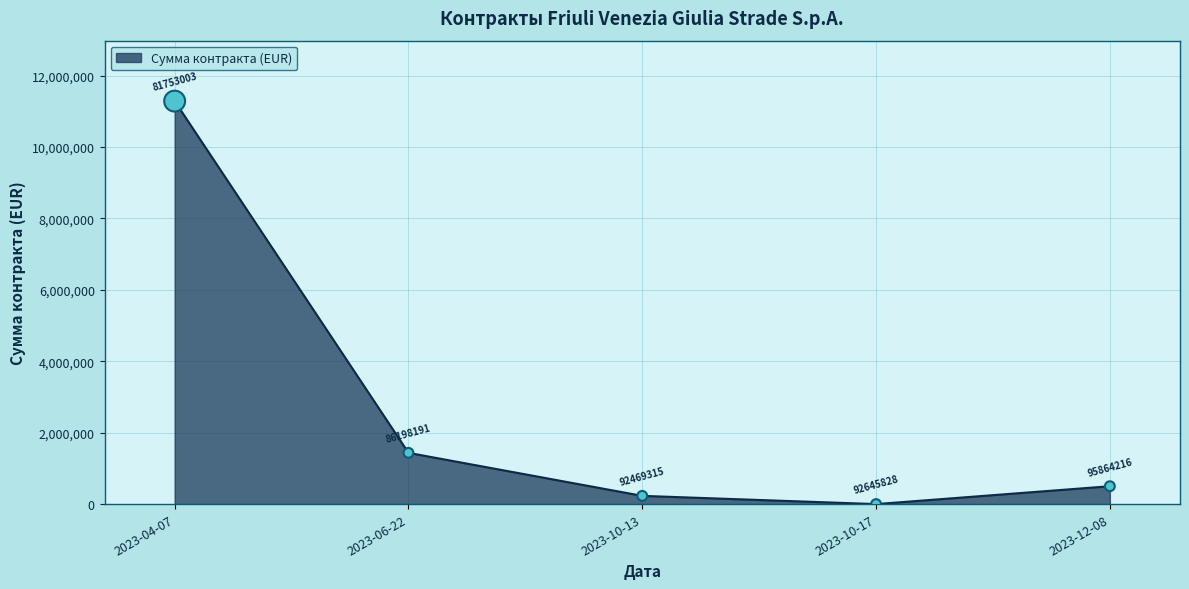

What is the ratio of the value at 2023-04-07 to the value at 2023-10-13?

48.9